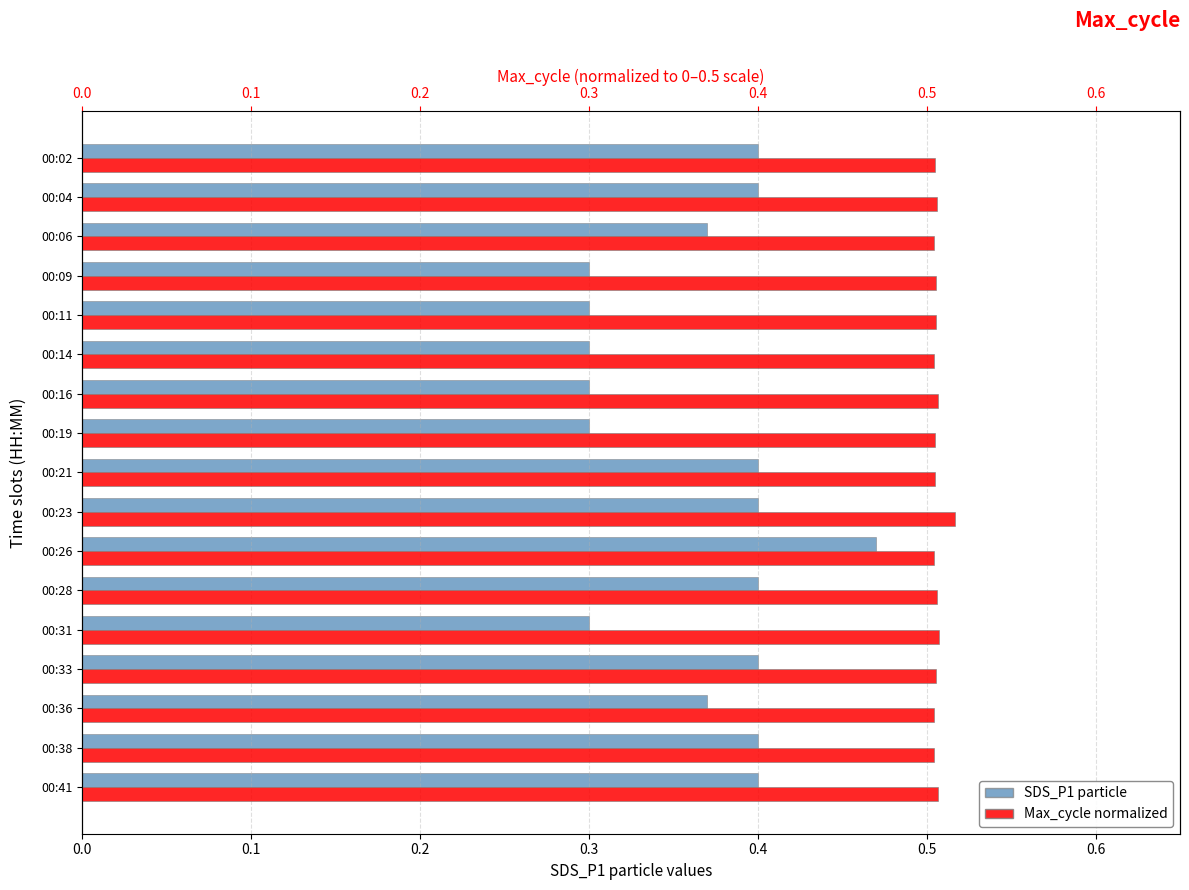

Does the chart contain stacked bars?

No